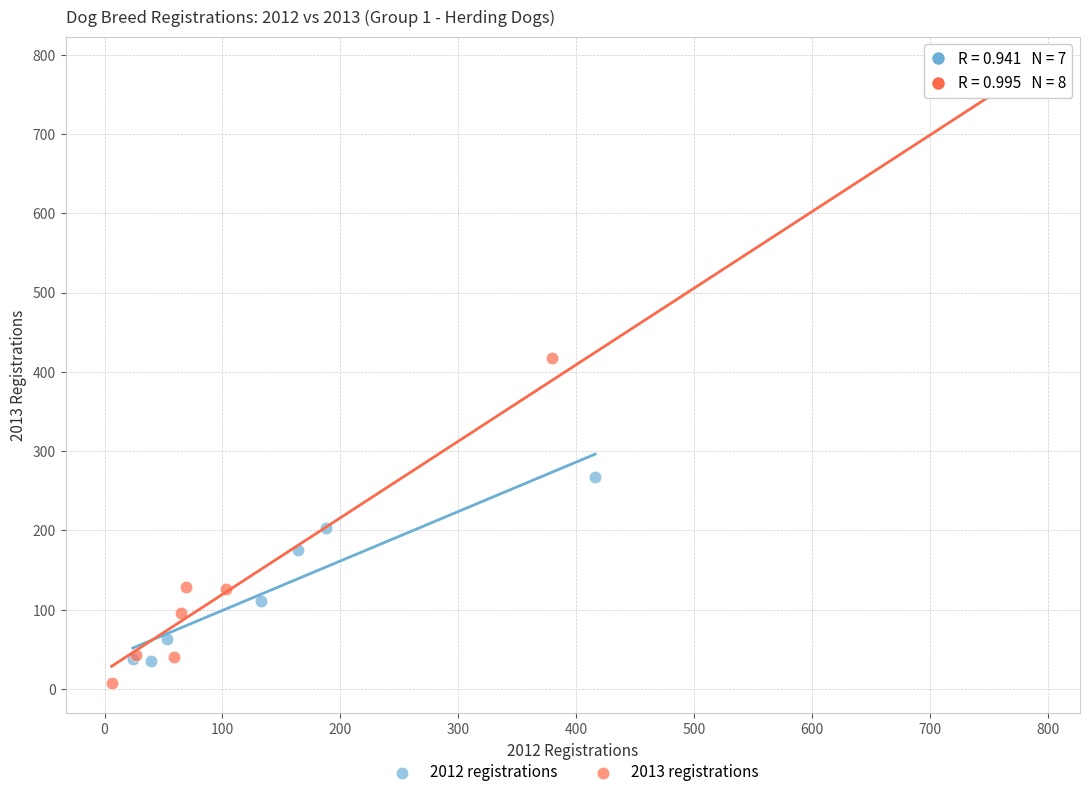

Which series has the widest spread of Y values?

2013 registrations